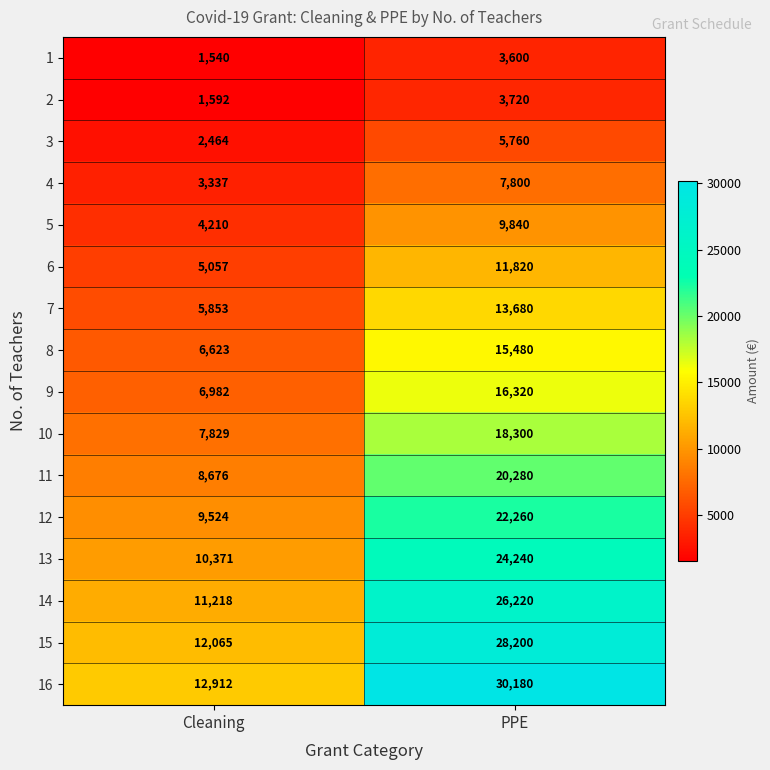

What is the minimum value shown in the chart?

1540